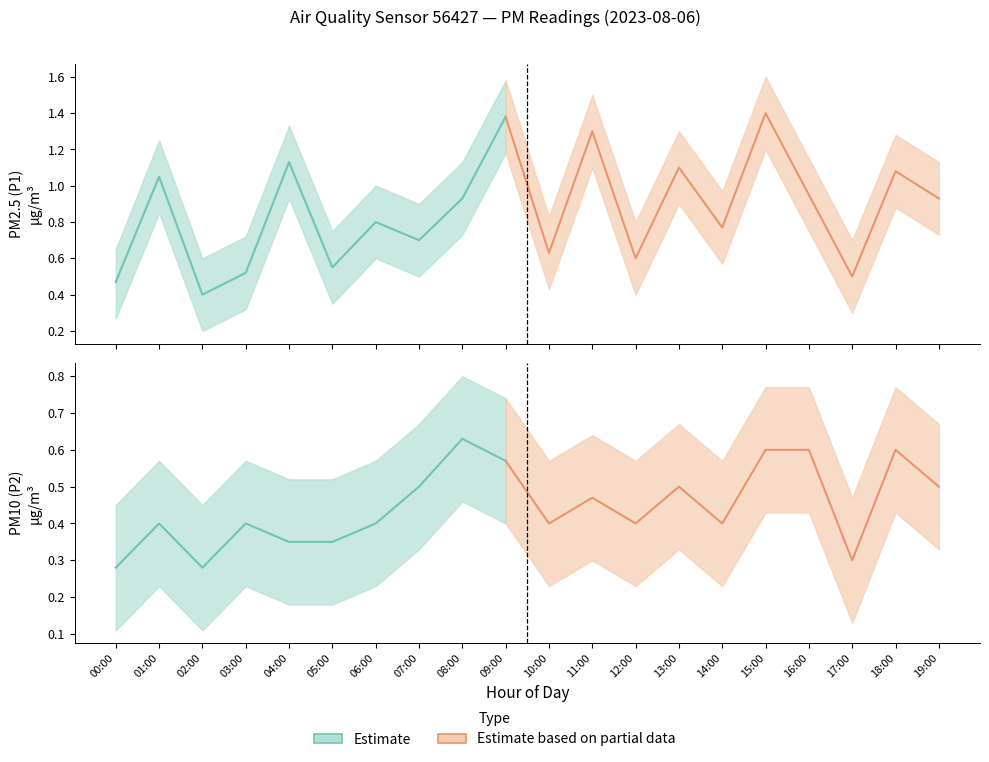

How many categories are shown in the chart?

20